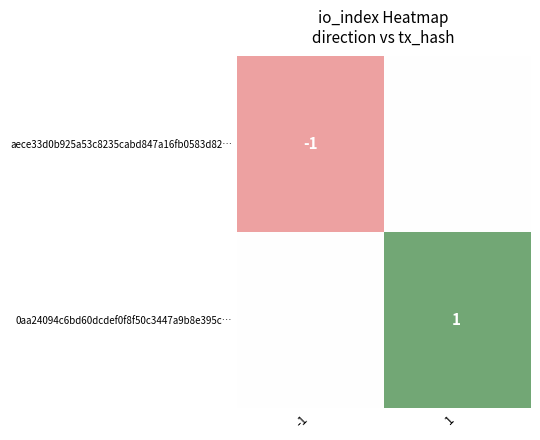

The aece33d0b925a53c8235cabd847a16fb0583d82… series shows -1 at -1. True or false?

True